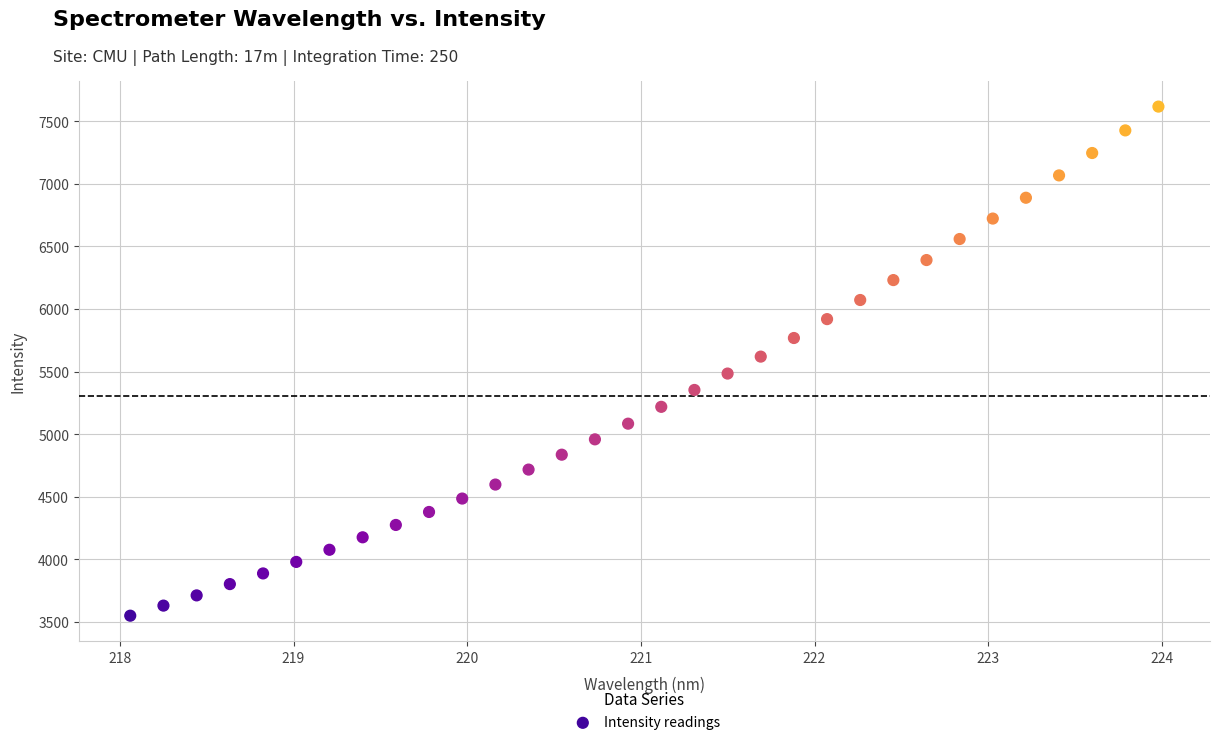

What is the range of Y values (max minus min)?

4067.5